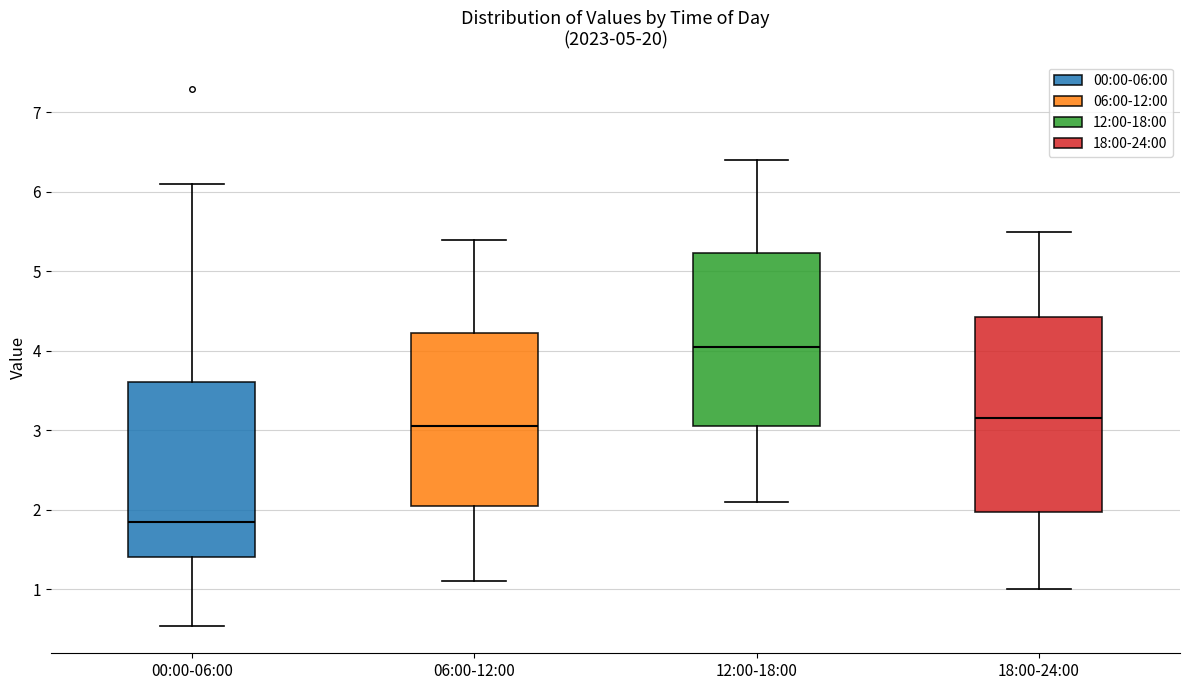

Reading left to right, transcribe this box plot: for each box, give where its median line is, the range the box spans, and where its two whiskers end, as read against the y-axis. The values are not printed on the chart, so give them approximately, as read against the axis.

00:00-06:00: median 1.9, box 1.4 to 3.6, whiskers 0.5 to 6.1
06:00-12:00: median 3.1, box 2.1 to 4.2, whiskers 1.1 to 5.4
12:00-18:00: median 4.1, box 3.1 to 5.2, whiskers 2.1 to 6.4
18:00-24:00: median 3.2, box 2.0 to 4.4, whiskers 1.0 to 5.5